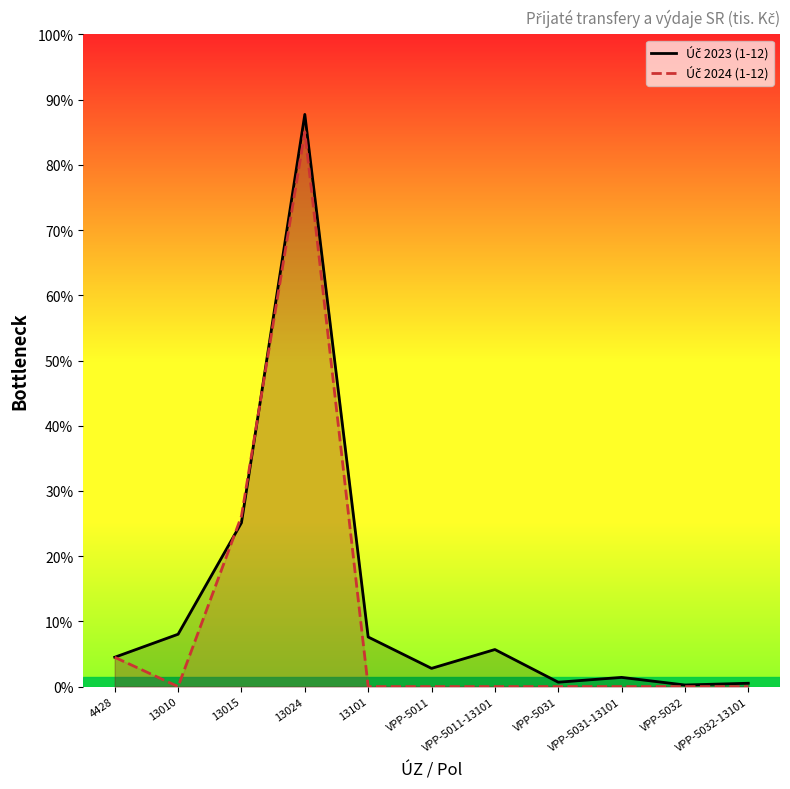

List the series in order of their overall mean, lowest first.

Úč 2024 (1-12), Úč 2023 (1-12)